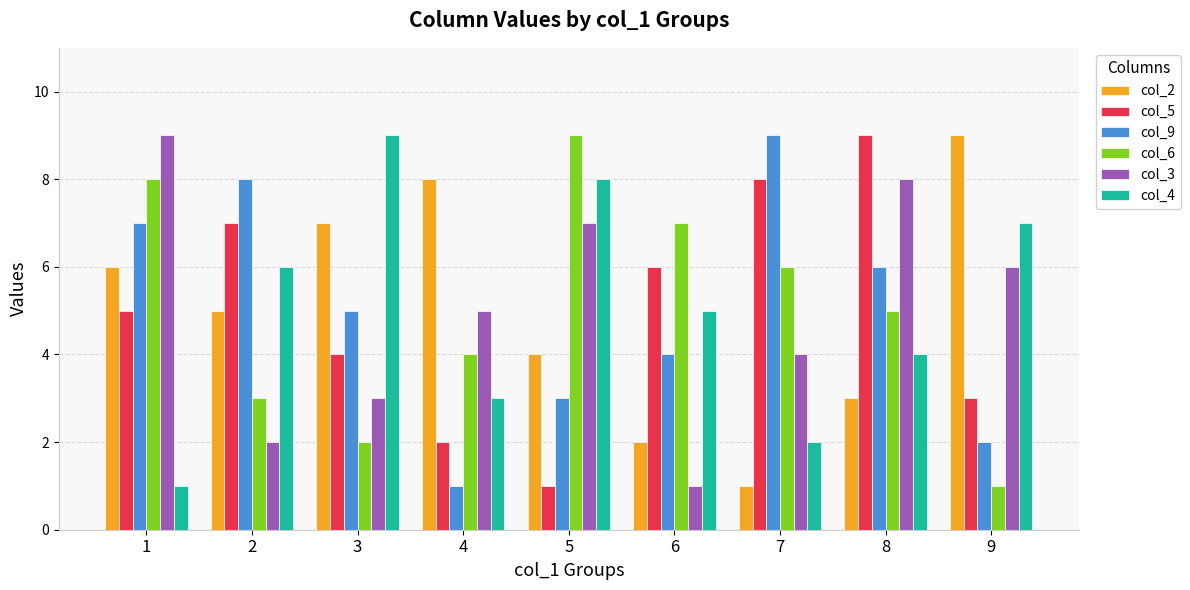

What is the sum of the col_5 values at 5 and 9?

4